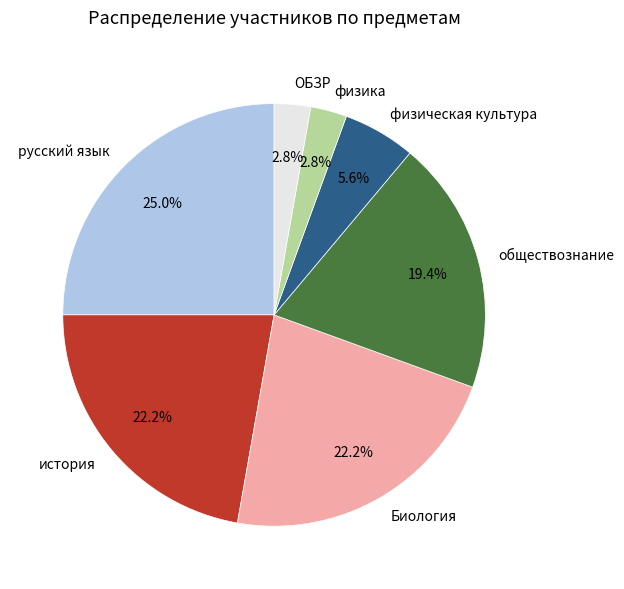

Do история and русский язык together represent more than half of the pie?

No